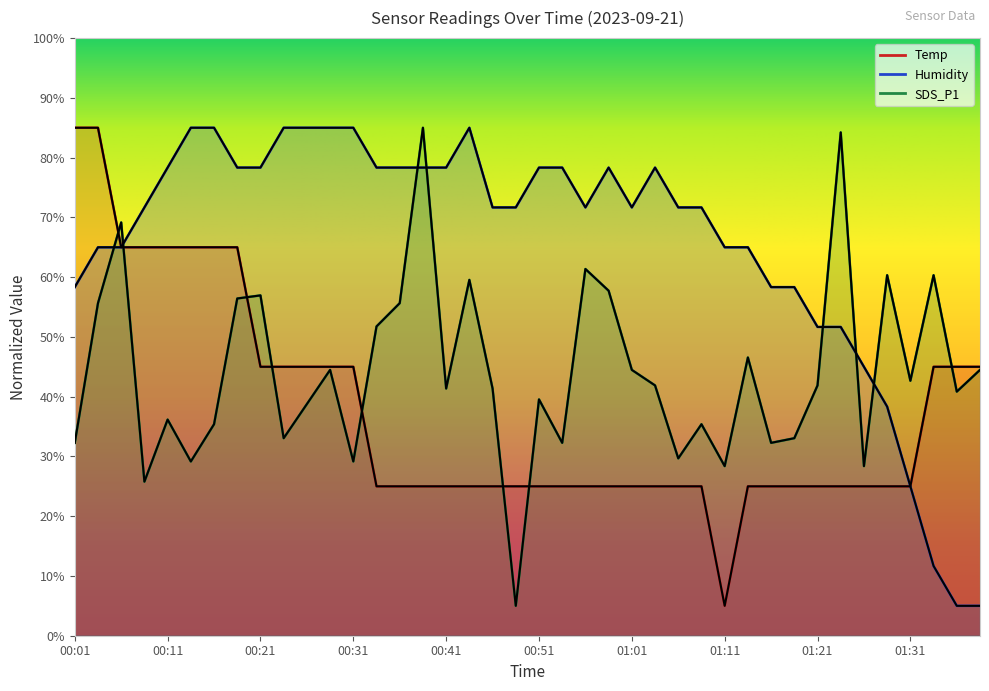

What is the difference between the Humidity values at 00:38 and 01:06?

6.7